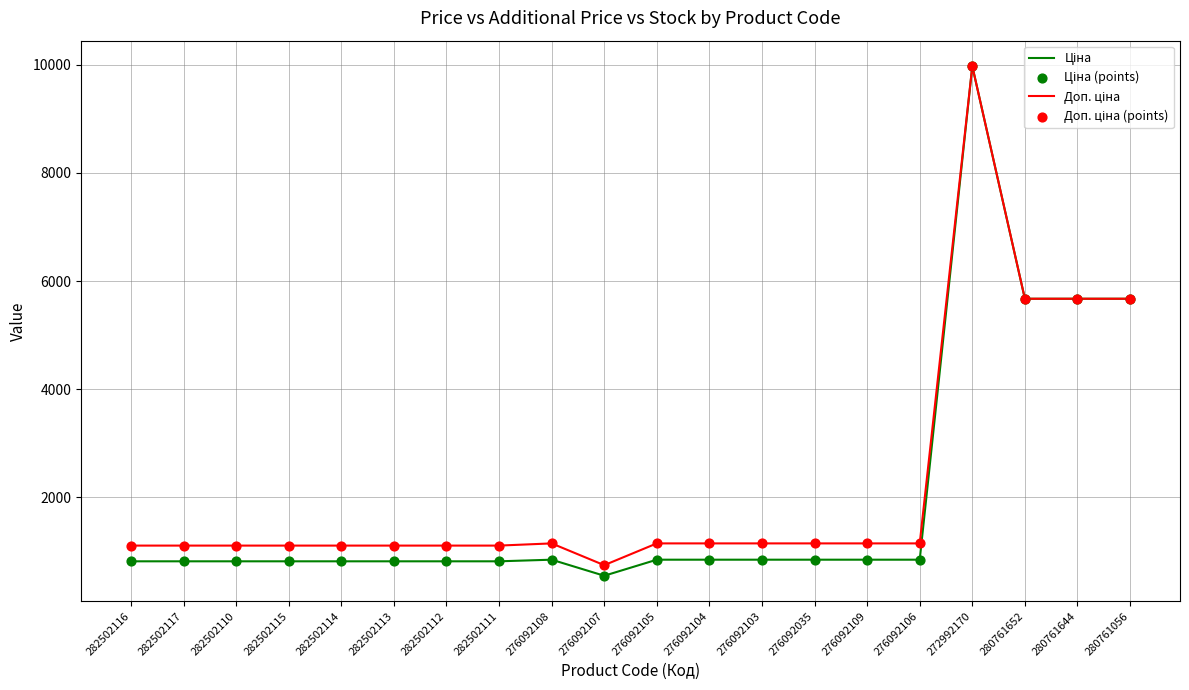

At which category is the sum across all series the highest?

272992170